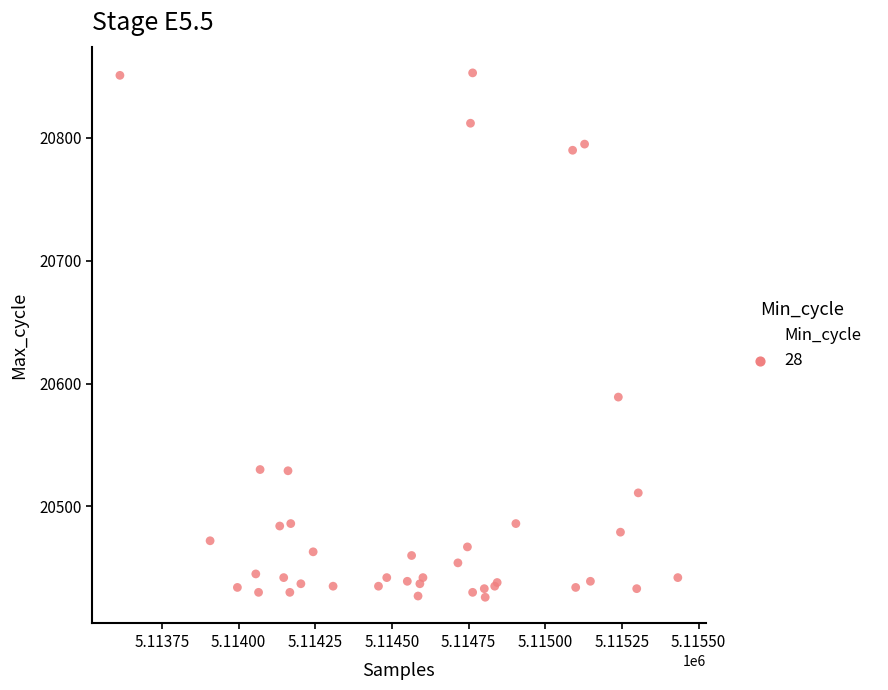

What Y value in the scatter plot is closest to 20639?

20589